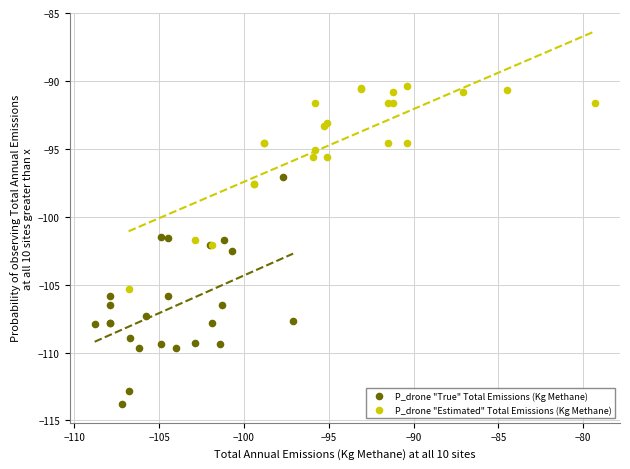

Which series contains the highest Y value?

P_drone "Estimated" Total Emissions (Kg Methane)